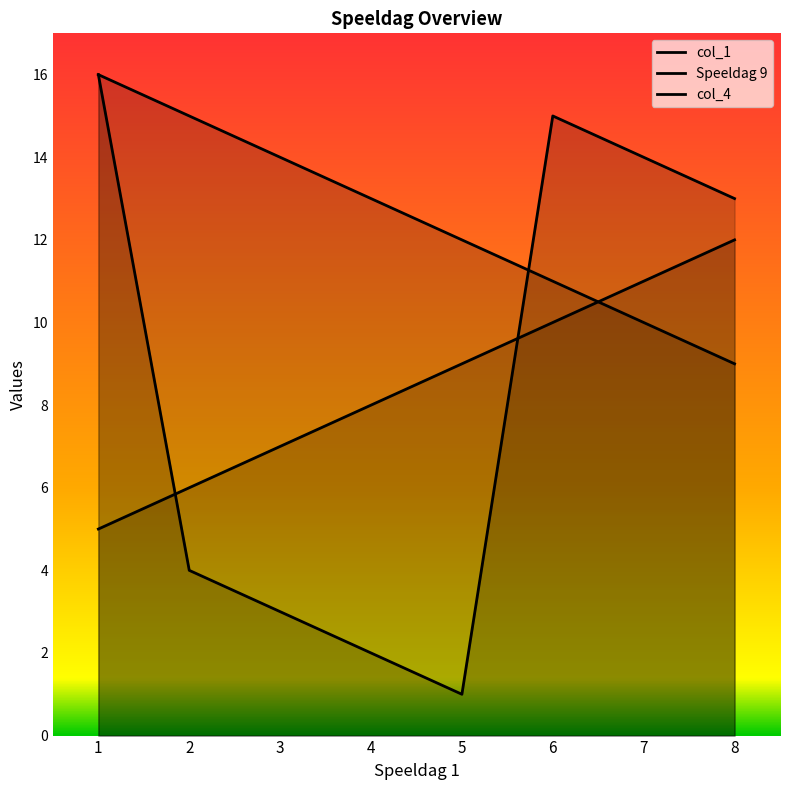

Reading right to left, list all the values displayed in this chart.

col_1: 9	10	11	12	13	14	15	16
Speeldag 9: 12	11	10	9	8	7	6	5
col_4: 13	14	15	1	2	3	4	16